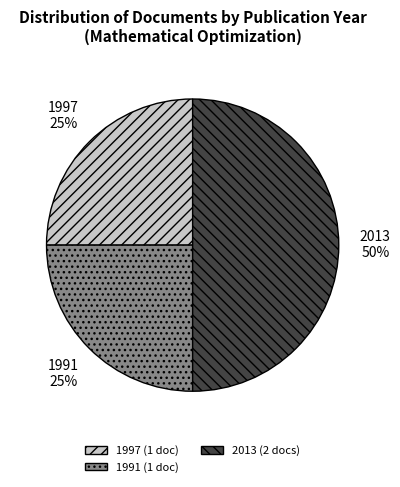

To the nearest percent, what is the difference between the largest and smallest slice percentages?

25%